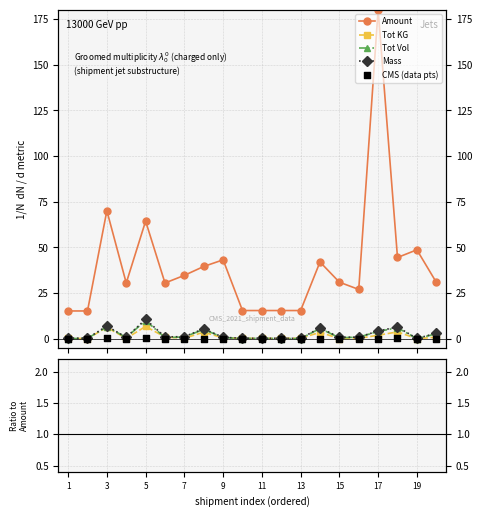

At how many categories does at least one series exceed 169?

1